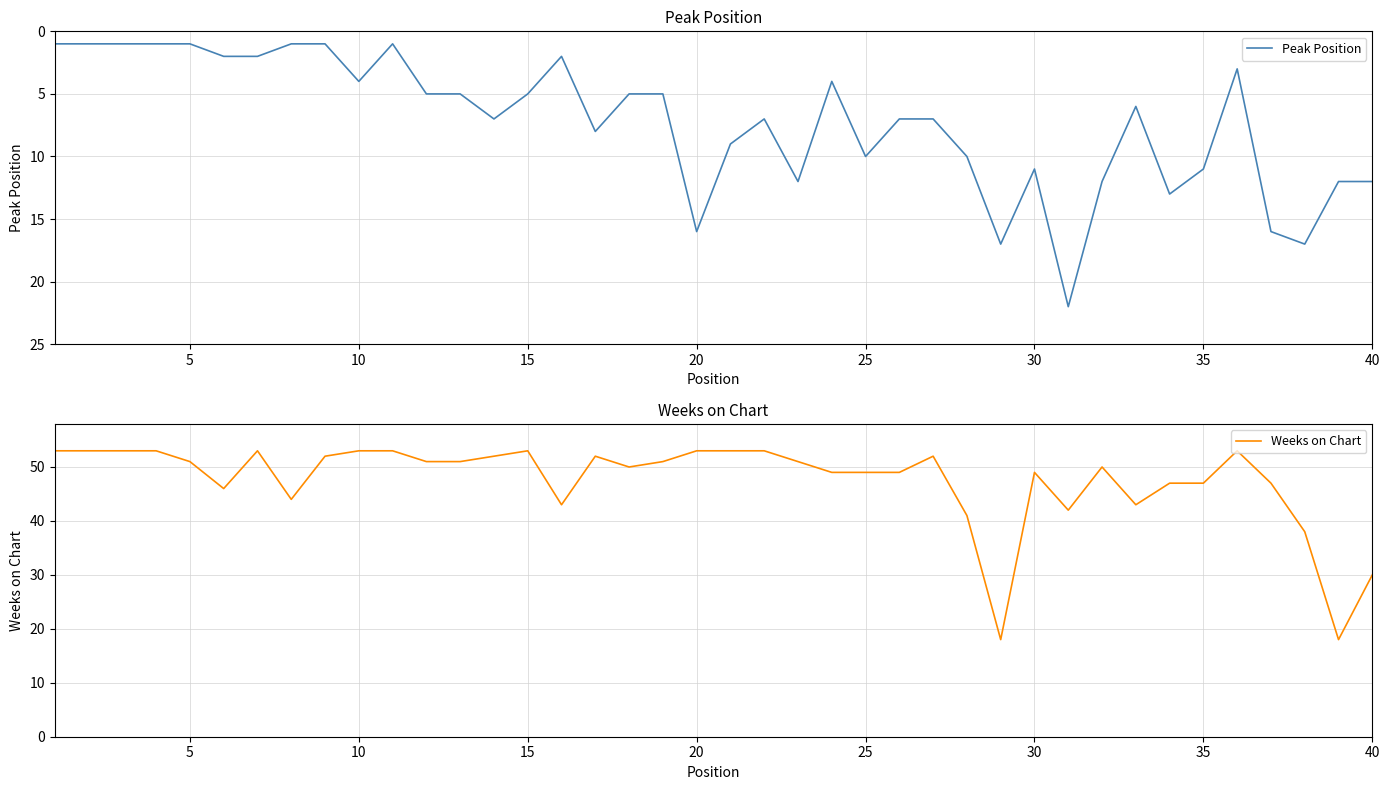

What is the maximum value for Peak Position?

22